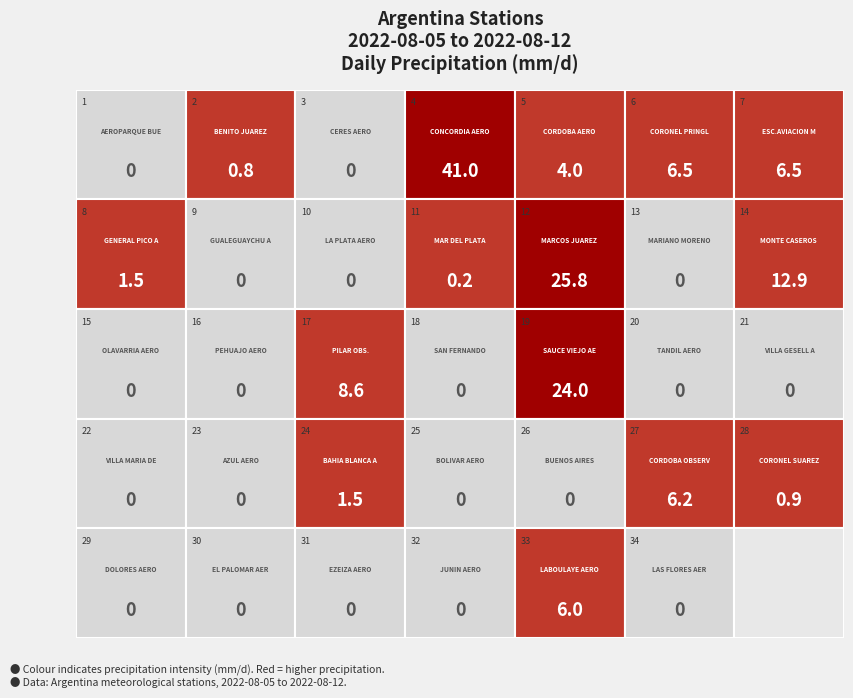

What is the average value?

4.3